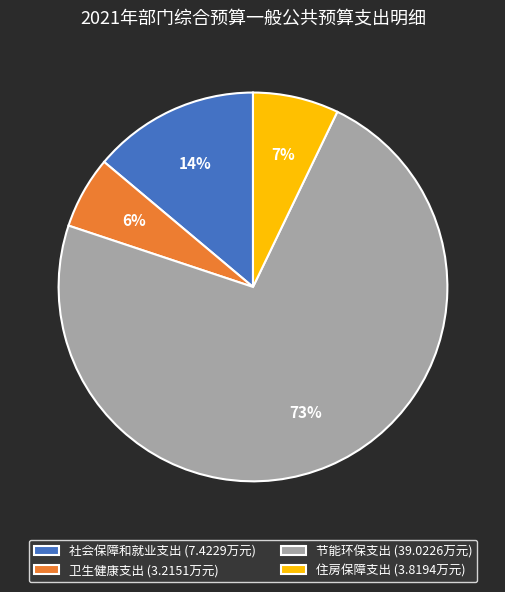

What is the largest slice in the pie chart?

节能环保支出